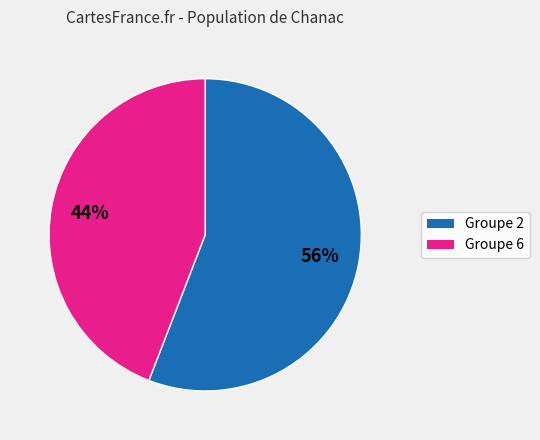

To the nearest percent, what is the difference between the largest and smallest slice percentages?

12%